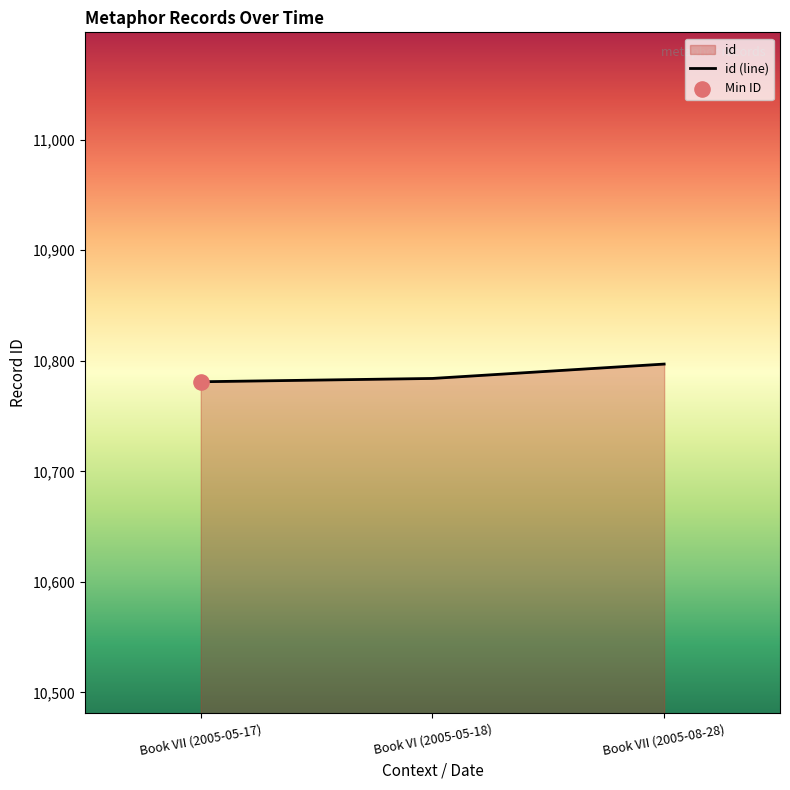

Between Book VI (2005-05-18) and Book VII (2005-05-17), which is larger?

Book VI (2005-05-18)